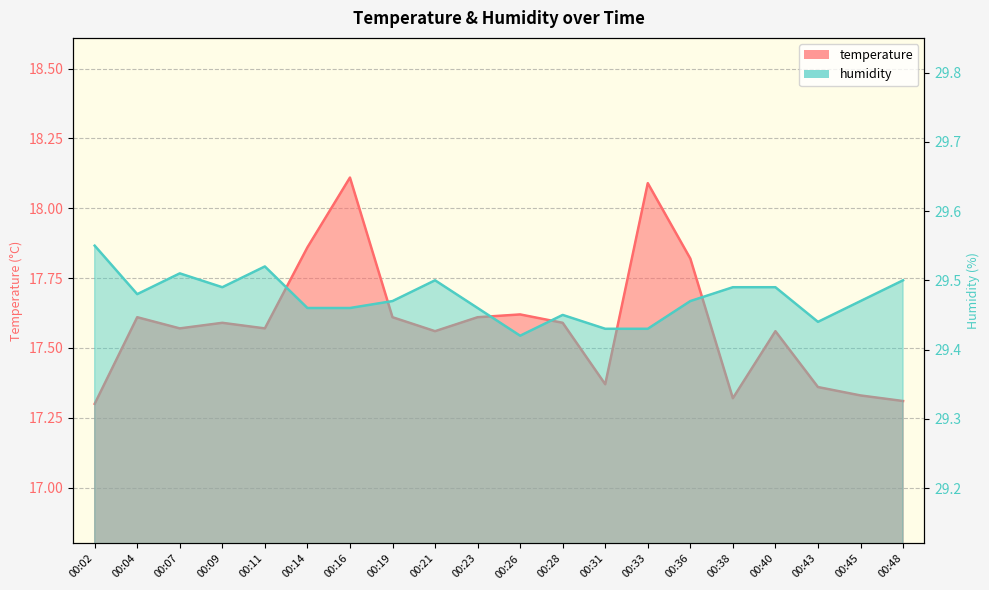

The value of humidity at 00:16 is 16.0. True or false?

False